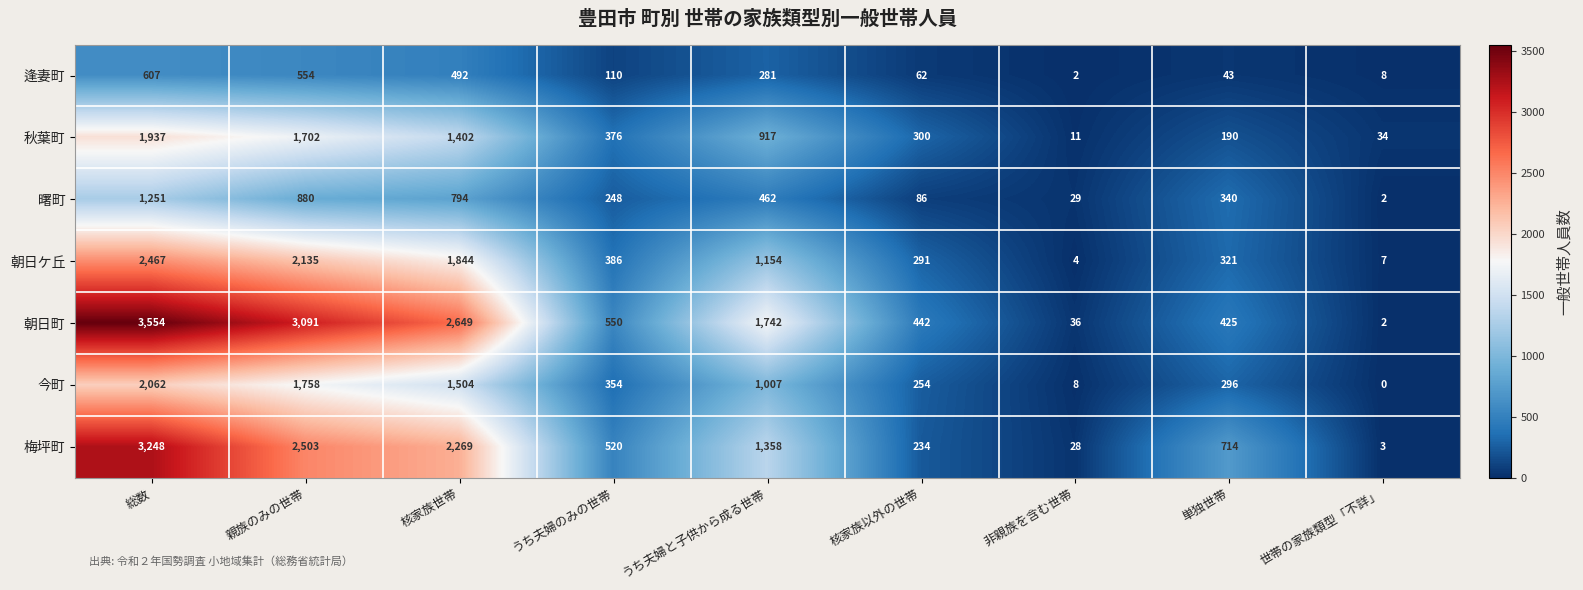

Which series has the widest spread of values?

朝日町